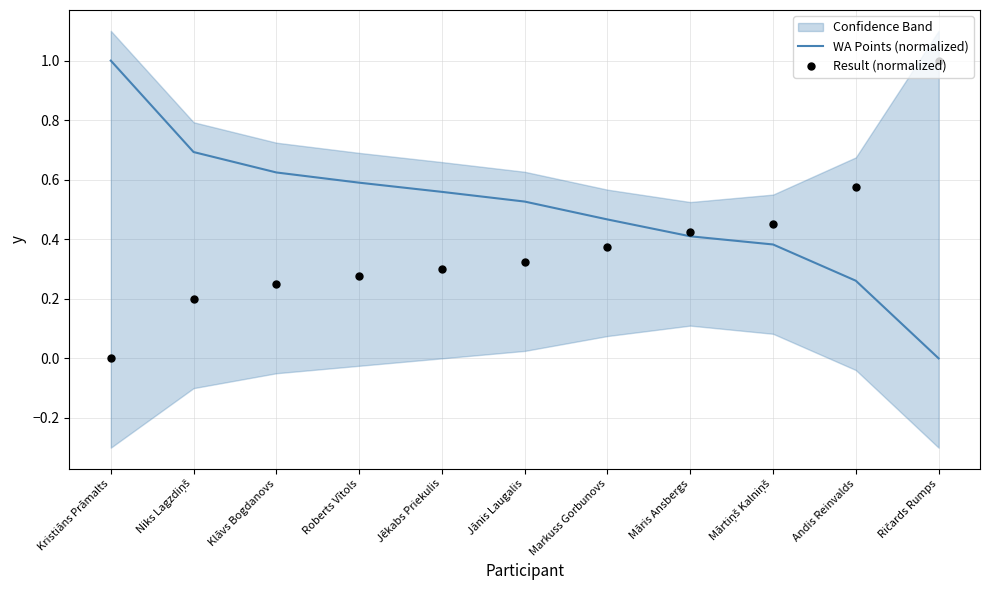

What is the total value across all series at Roberts Vītols?

0.9